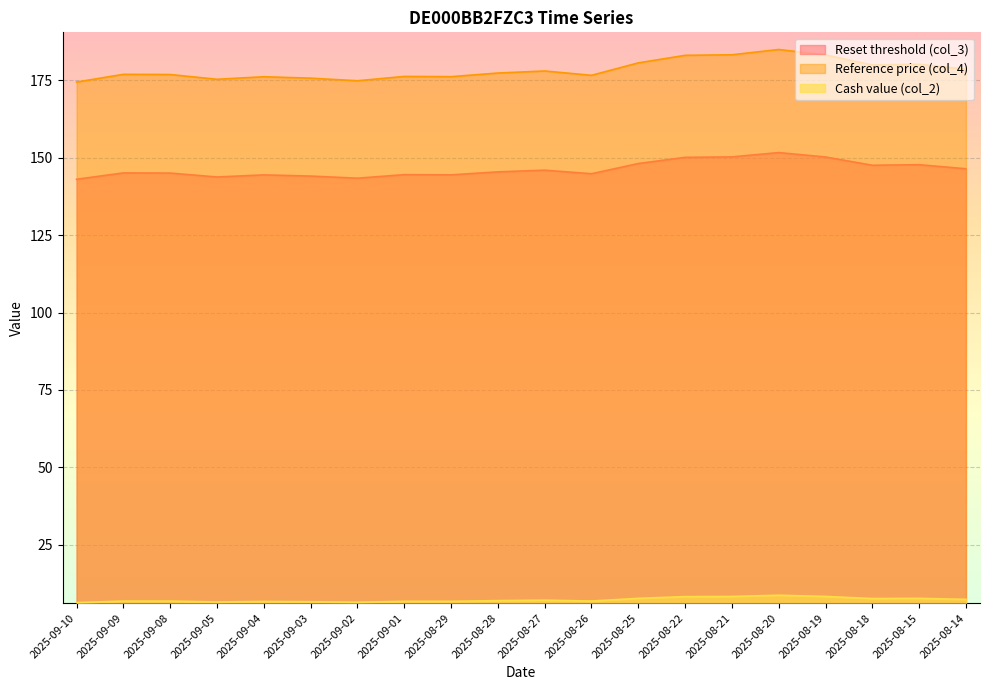

Read the Reference price (col_4) value at 2025-09-03.

175.7